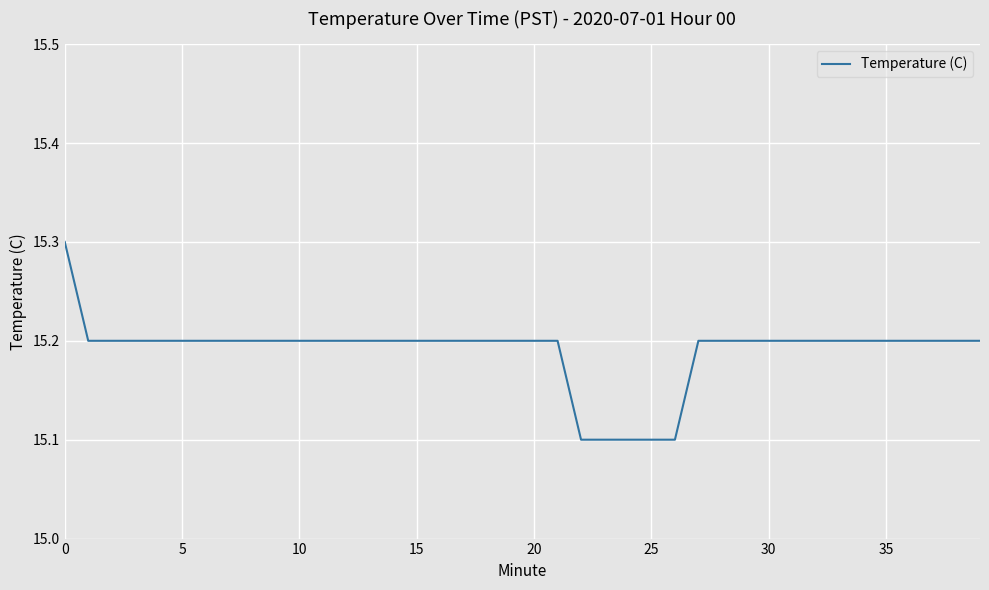

What is the maximum value shown in the chart?

15.3